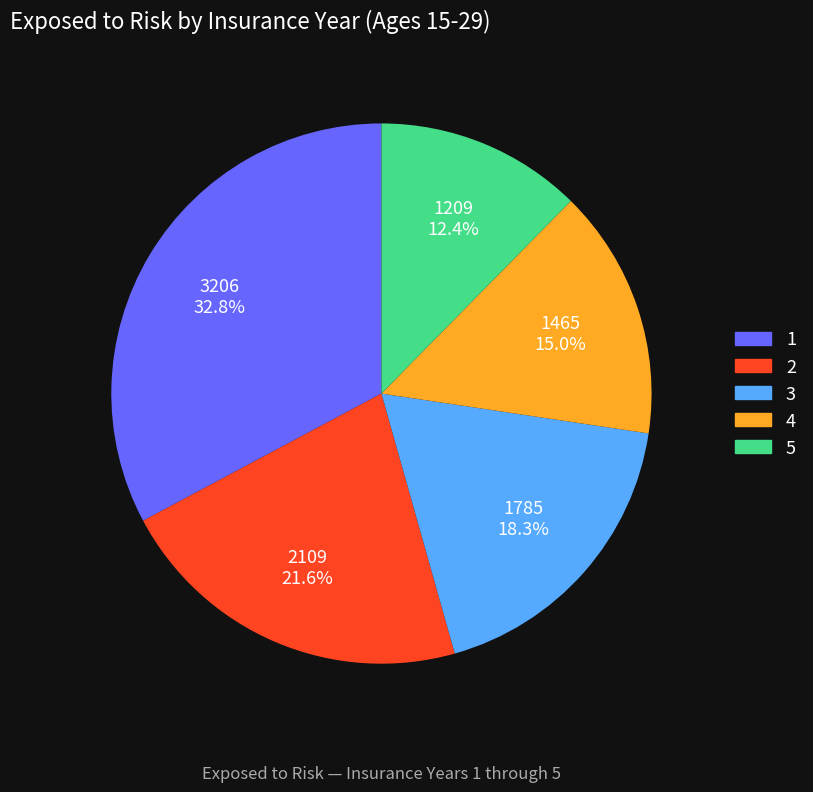

Does 2 represent more than half of the total?

No